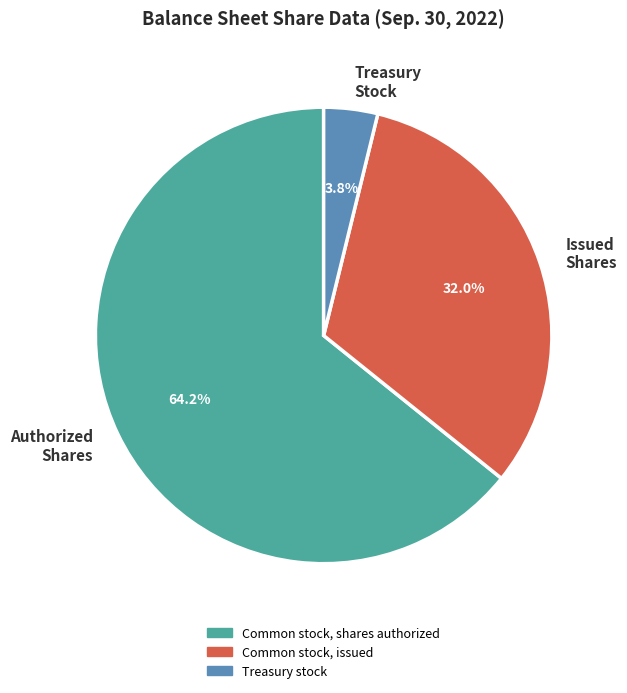

How many segments does this pie chart have?

3